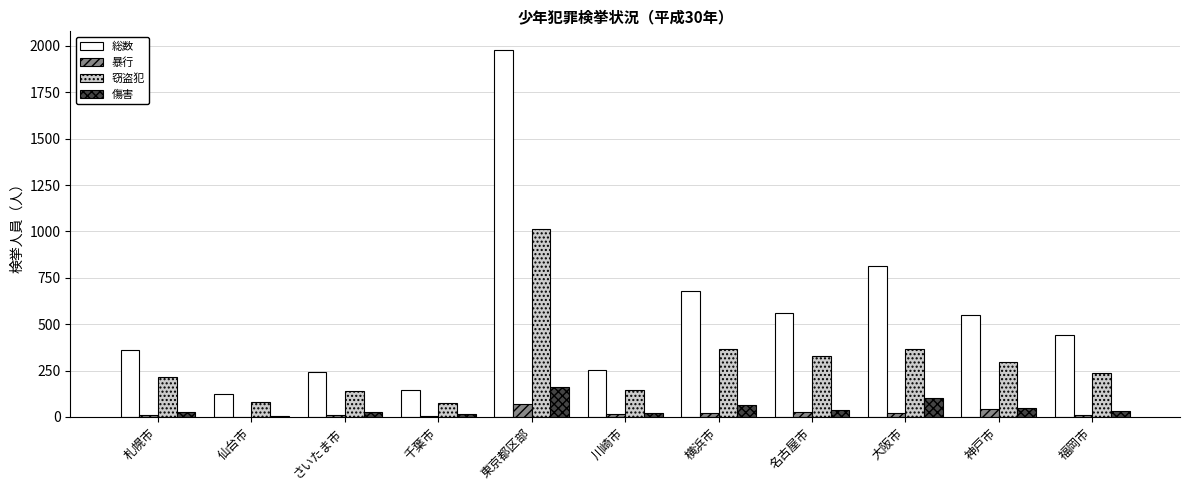

What is the approximate value of 暴行 at 神戸市, to the nearest 5?

40